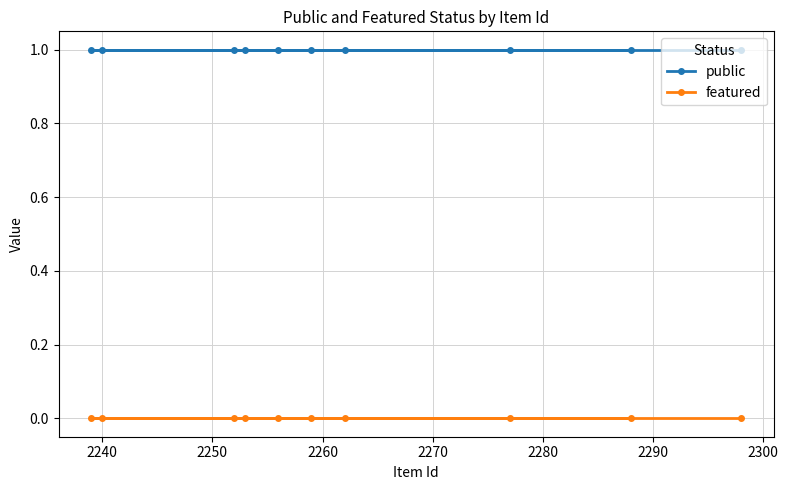

True or false: featured and public cross at least once.

False